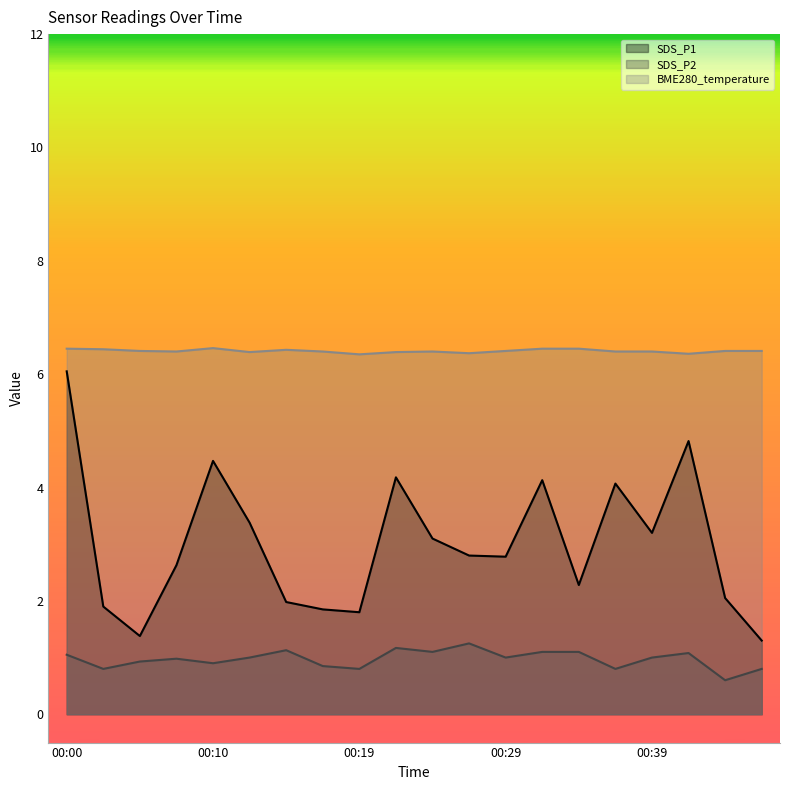

True or false: BME280_temperature has more than 1 points higher than both neighbors.

True